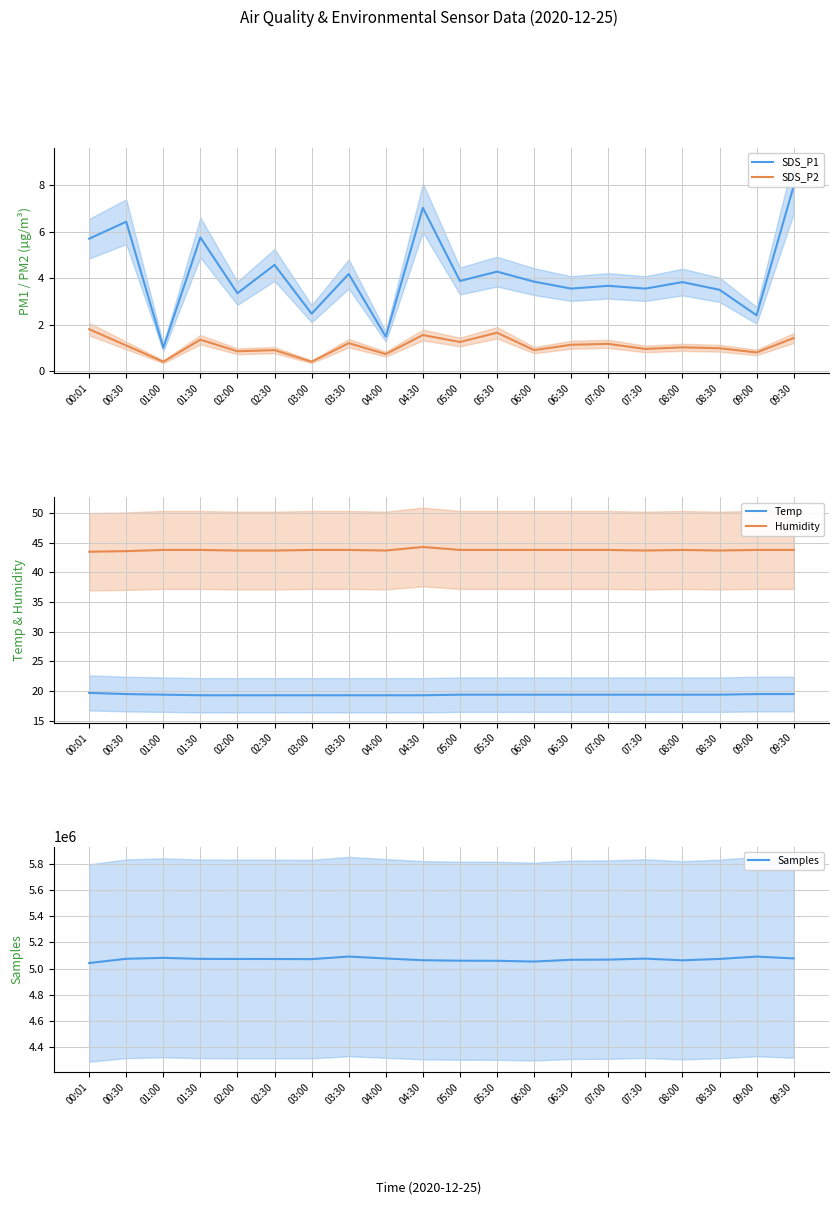

What is the difference between the highest and lowest values at 06:00?

5053874.1